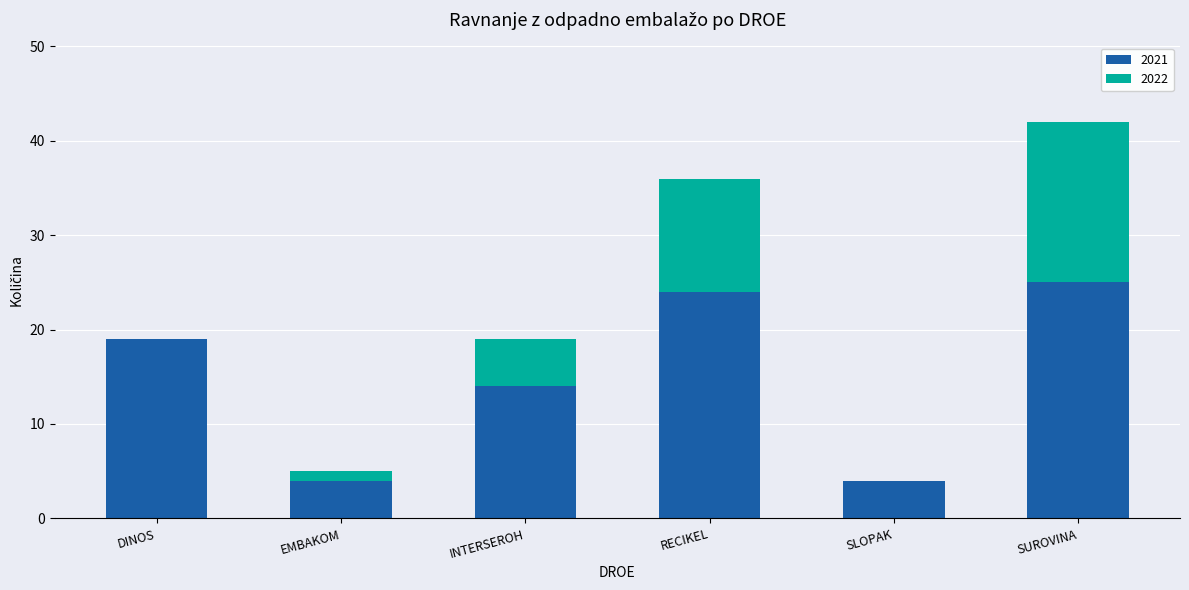

Reading right to left, what are the values for 2021?

SUROVINA=25	SLOPAK=4	RECIKEL=24	INTERSEROH=14	EMBAKOM=4	DINOS=19